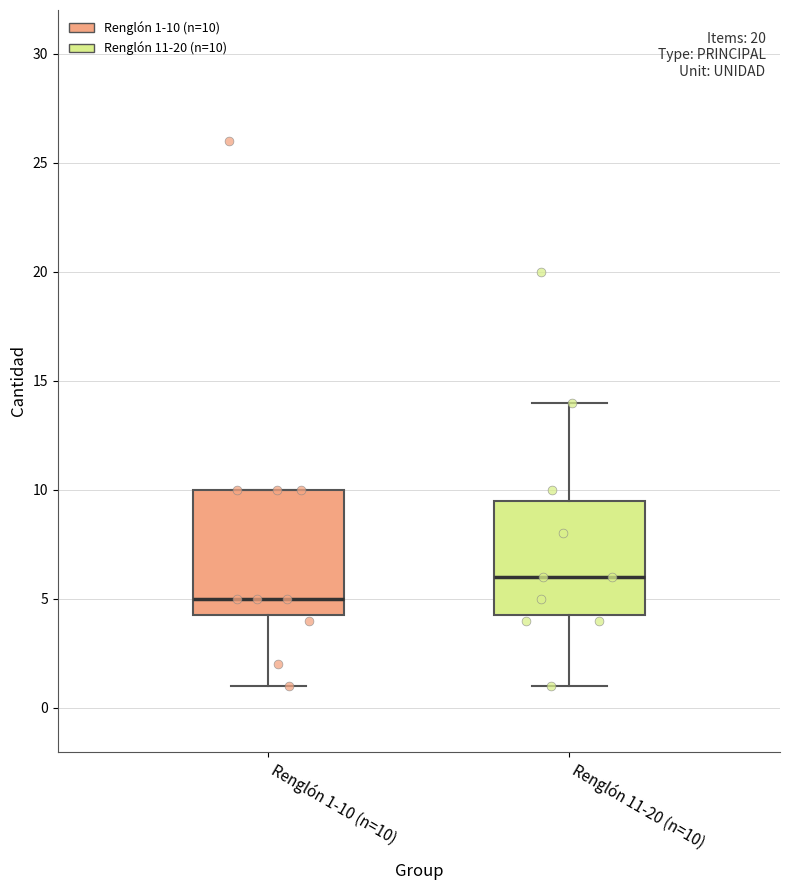

Which box has the lowest median line?

Renglón 1-10 (n=10)